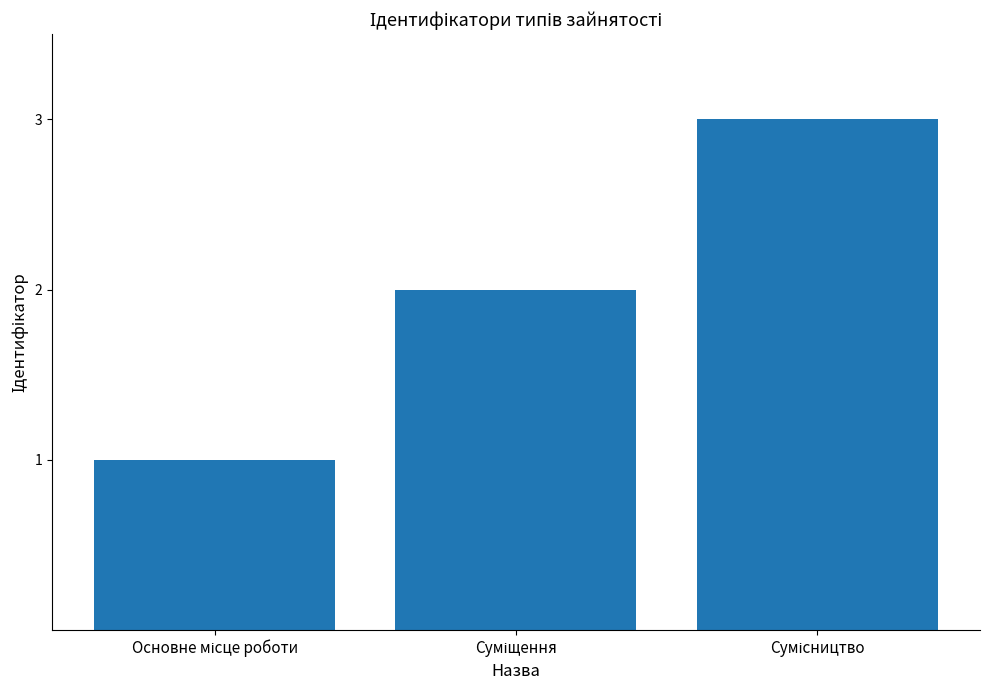

What is the greatest value displayed?

3